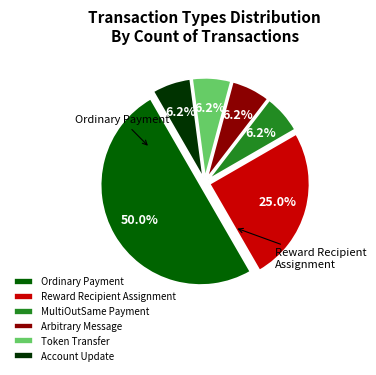

How many slices are in this pie chart?

6